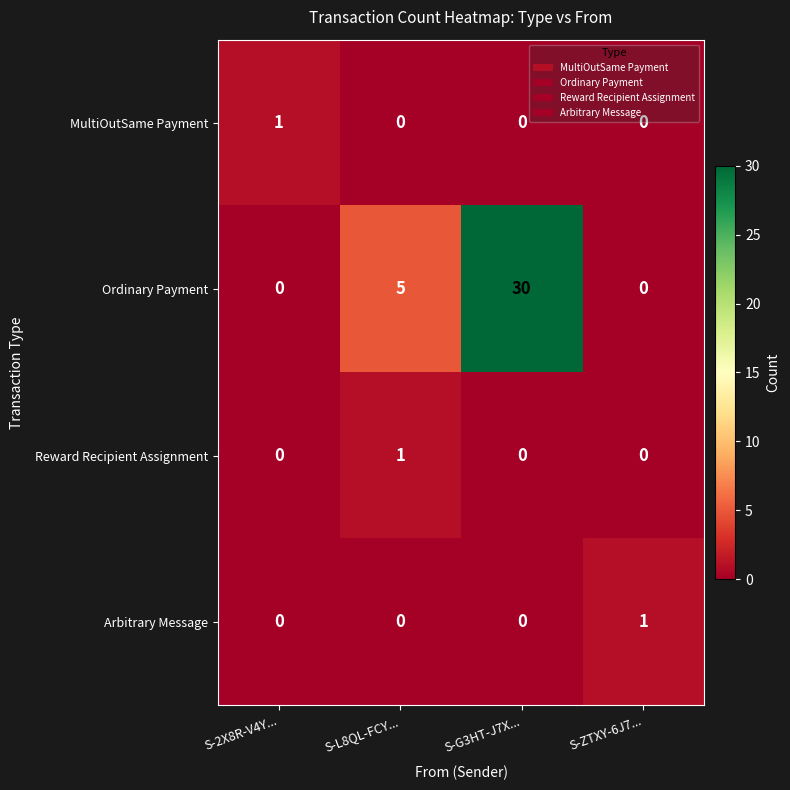

At which label does Arbitrary Message reach its peak?

S-ZTXY-6J7...